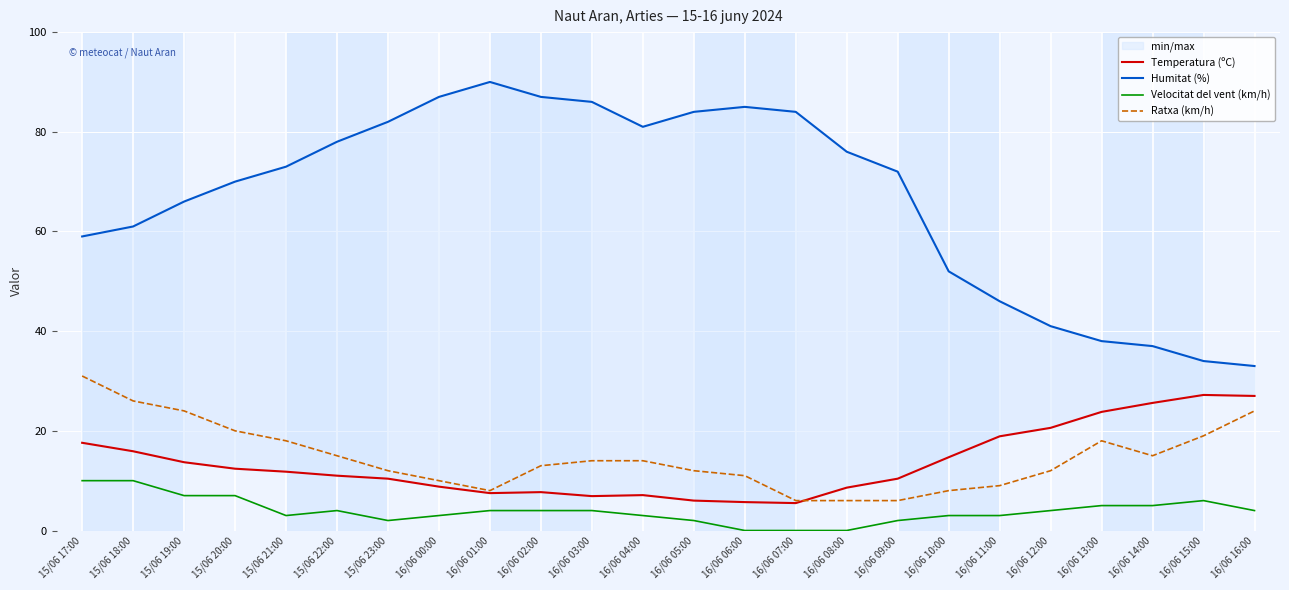

Count the number of data series in this chart.

4